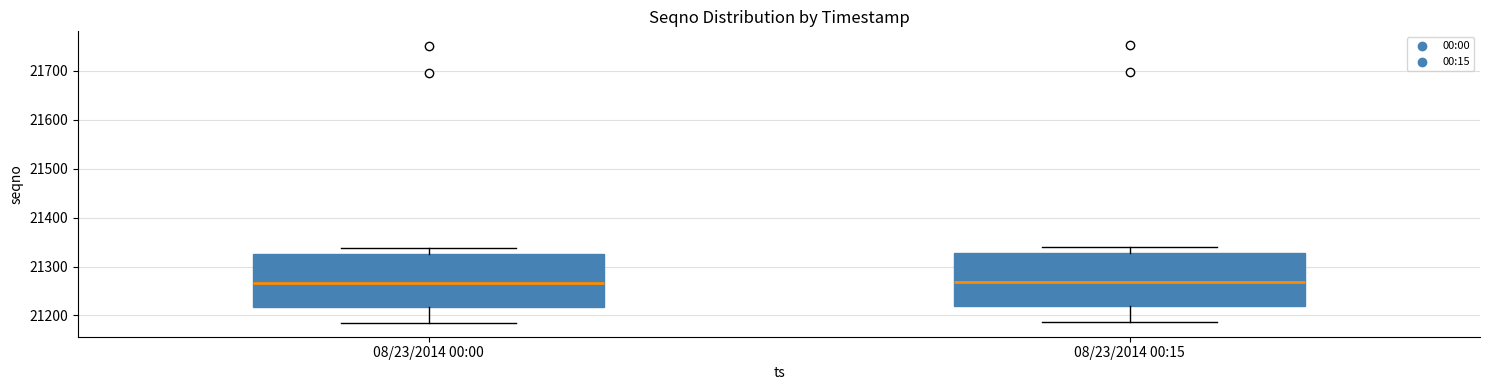

Reading left to right, transcribe this box plot: for each box, give where its median line is, the range the box spans, and where its two whiskers end, as read against the y-axis. The values are not printed on the chart, so give them approximately, as read against the axis.

08/23/2014 00:00: median 21270, box 21220 to 21330, whiskers 21190 to 21340
08/23/2014 00:15: median 21270, box 21220 to 21330, whiskers 21190 to 21340